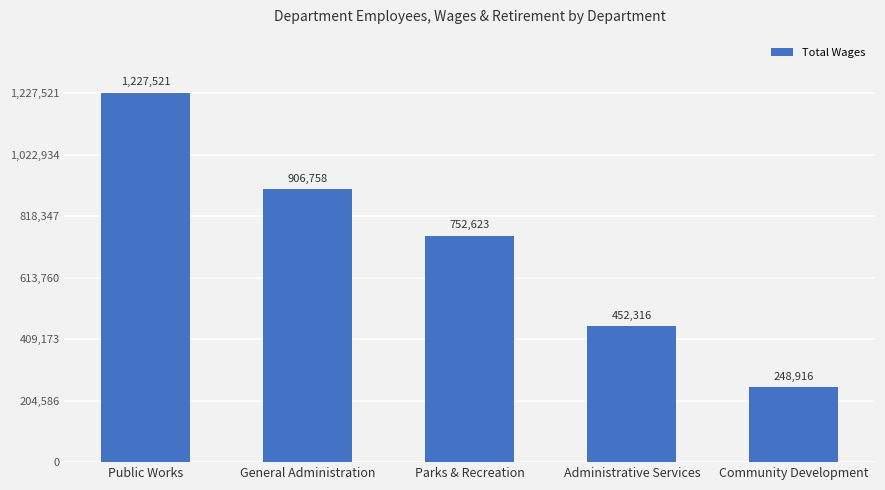

What is the label of the 3rd bar from the right?

Parks & Recreation